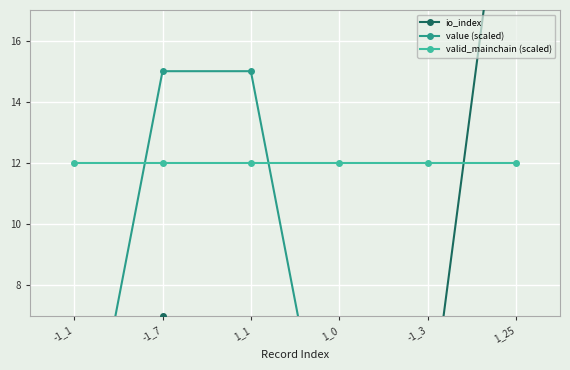

The value of io_index at -1_1 is 1.0. True or false?

True